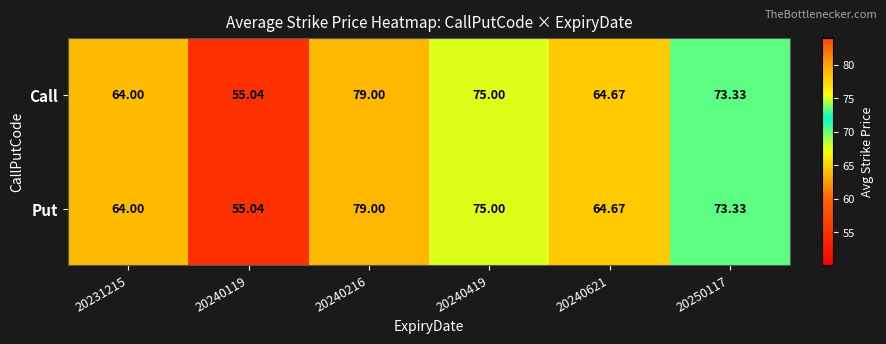

Which has a higher value, 20240216 or 20231215?

20240216